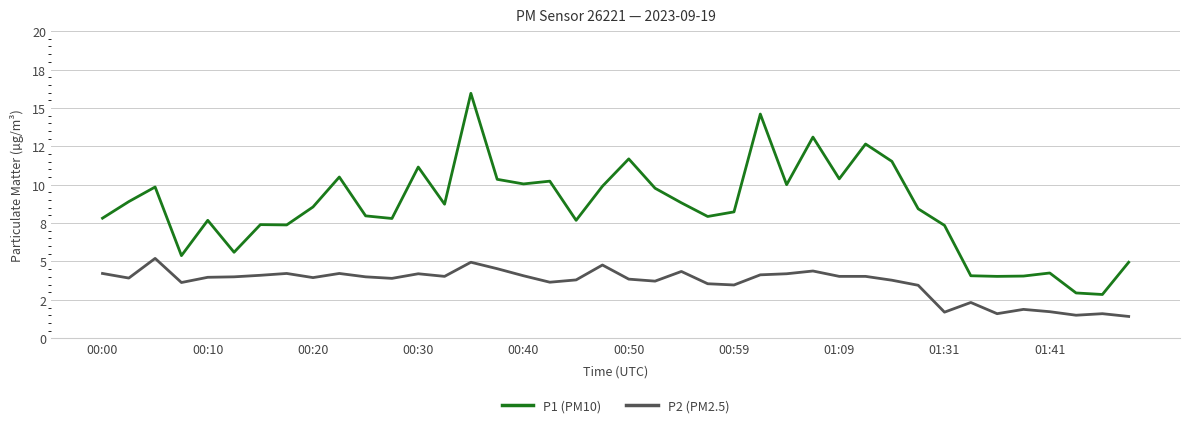

Reading left to right, extract all data points from this chart.

P1 (PM10): 7.8	8.9	9.8	5.4	7.7	5.6	7.4	7.4	8.6	10.5	8.0	7.8	11.2	8.7	15.9	10.3	10.1	10.2	7.7	9.9	11.7	9.8	8.8	7.9	8.2	14.6	10.0	13.1	10.4	12.7	11.5	8.4	7.3	4.1	4.0	4.0	4.2	3.0	2.9	5.0
P2 (PM2.5): 4.2	3.9	5.2	3.6	4.0	4.0	4.1	4.2	4.0	4.2	4.0	3.9	4.2	4.0	5.0	4.5	4.1	3.6	3.8	4.8	3.9	3.7	4.3	3.5	3.5	4.1	4.2	4.4	4.0	4.0	3.8	3.5	1.7	2.3	1.6	1.9	1.7	1.5	1.6	1.4